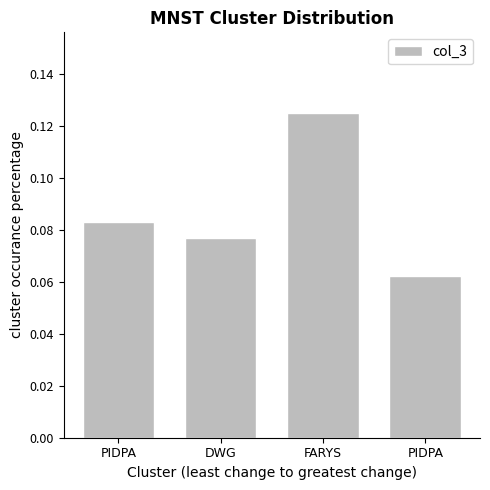

List the labels in order of value, largest first.

FARYS, PIDPA, DWG, PIDPA